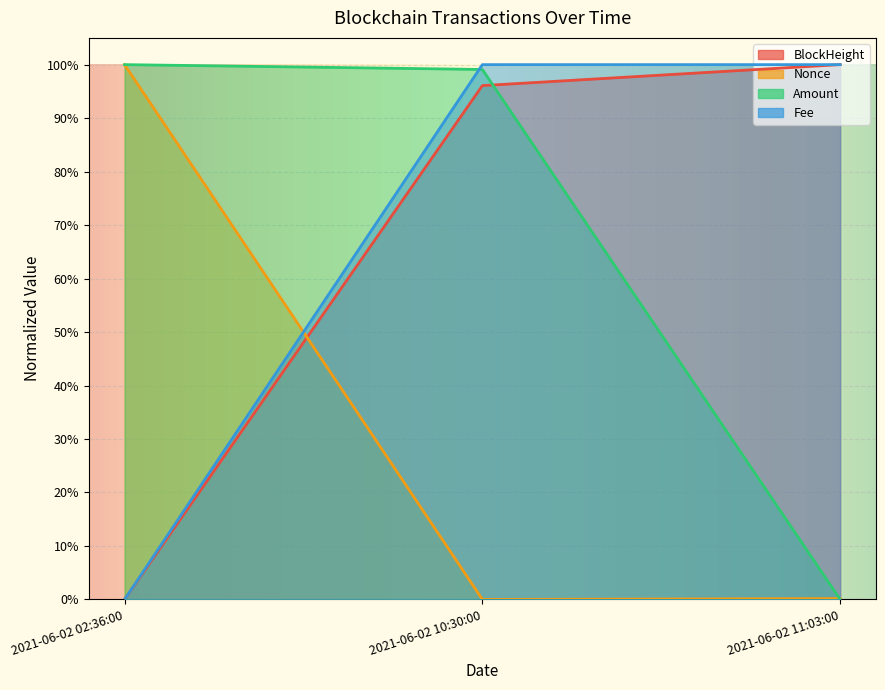

How many lines are shown in the chart?

4